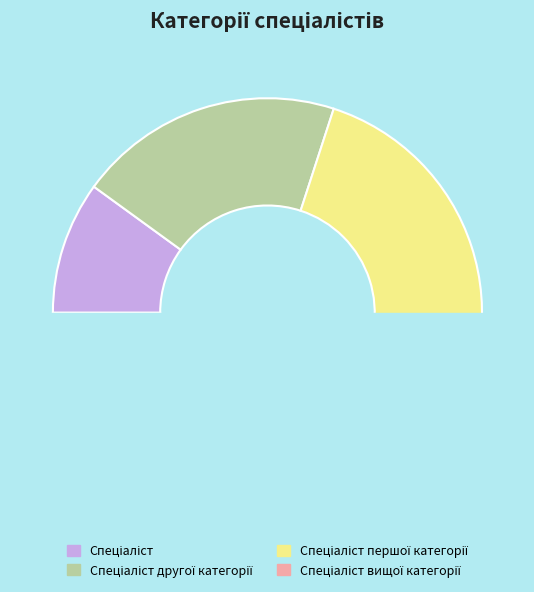

How many segments does this pie chart have?

4